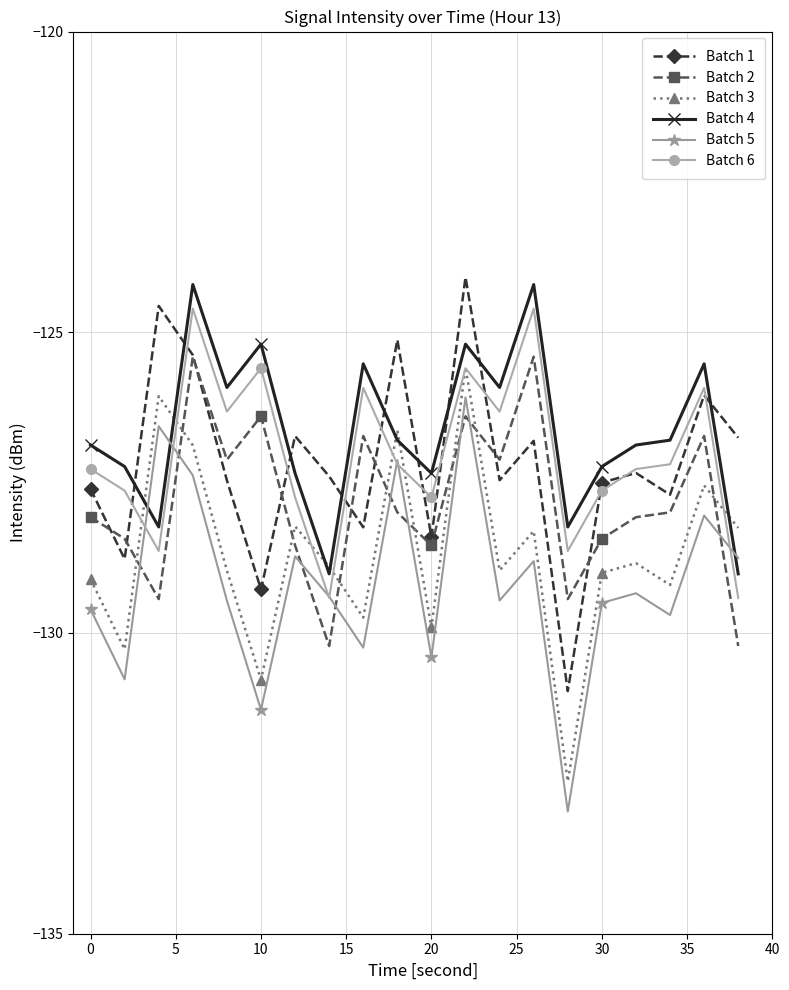

True or false: Batch 1 and Batch 5 intersect in this chart.

False